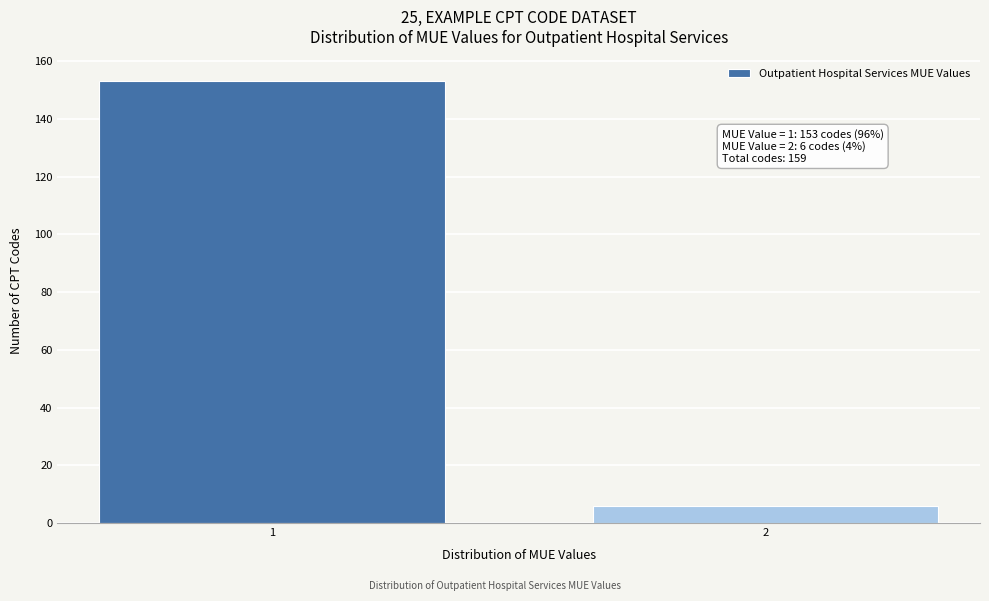

Reading left to right, what are all the values shown in this chart?

1=153	2=6